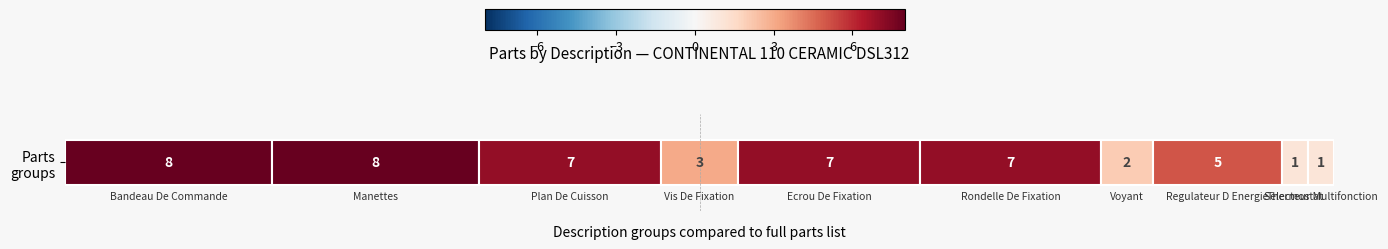

What is the minimum value shown in the chart?

1